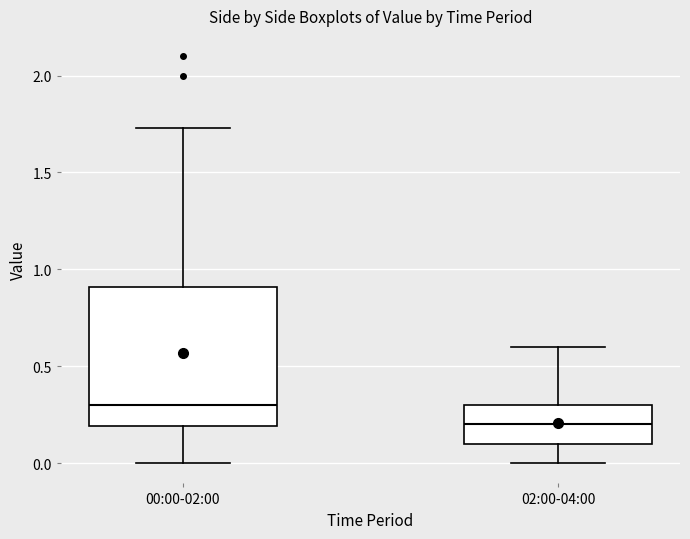

Reading left to right, read every box against the y-axis: the position of its median line, the range the box covers, and the ends of its whiskers. The values are not printed on the chart, so give them approximately, as read against the axis.

00:00-02:00: median 0.30, box 0.20 to 0.90, whiskers 0.00 to 1.75
02:00-04:00: median 0.20, box 0.10 to 0.30, whiskers 0.00 to 0.60